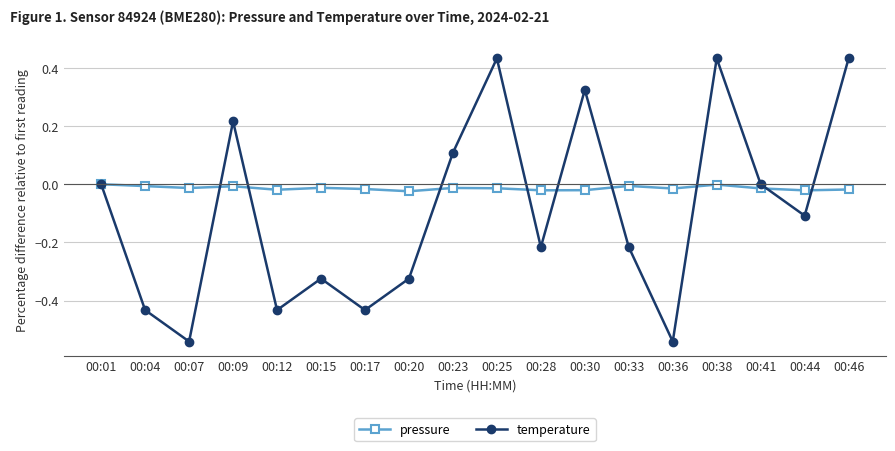

Is the value of temperature at 00:36 greater than the value of pressure at 00:09?

No